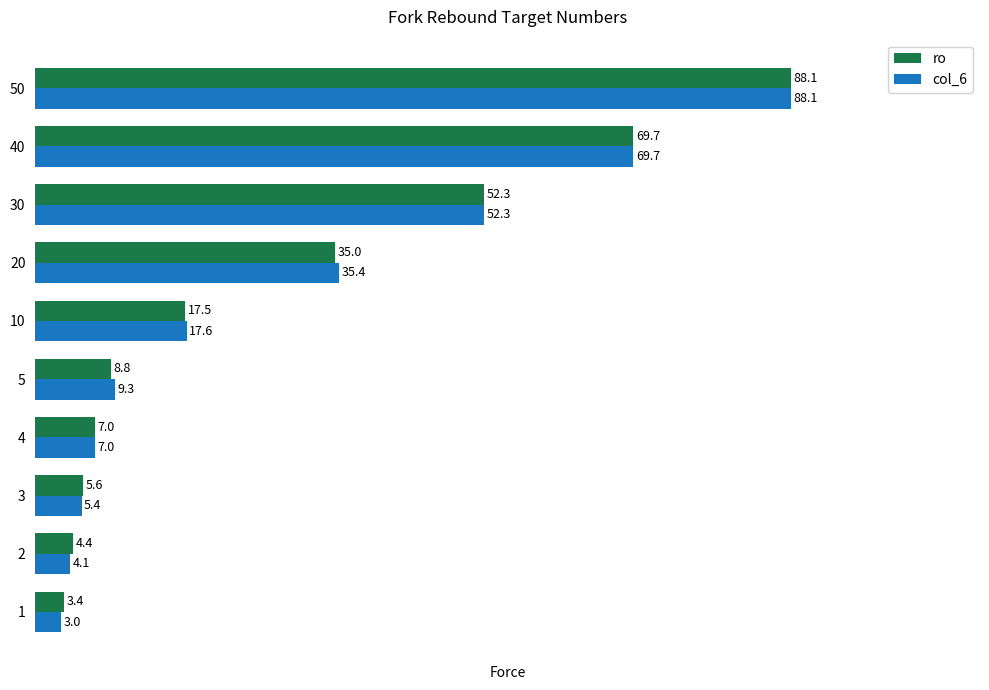

What is the greatest value displayed?

88.1